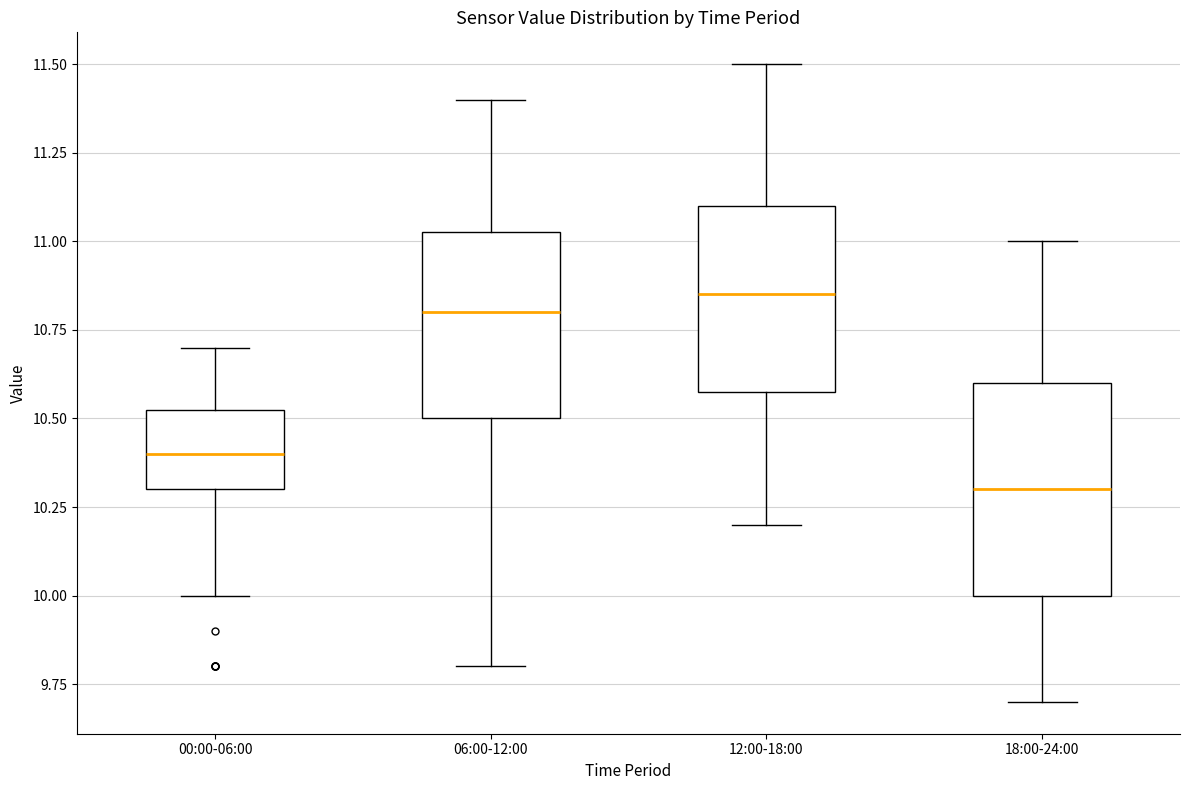

Which box has the lowest median line?

18:00-24:00